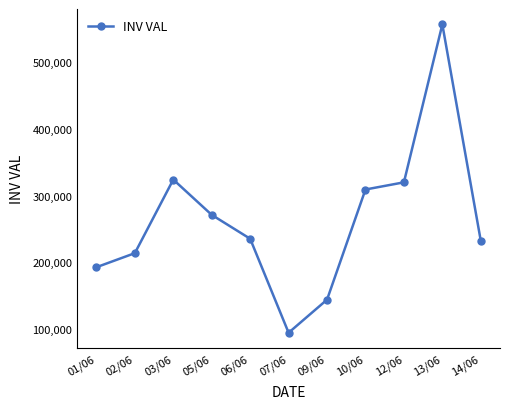

What is the difference between the second highest and minimum values?

229454.8